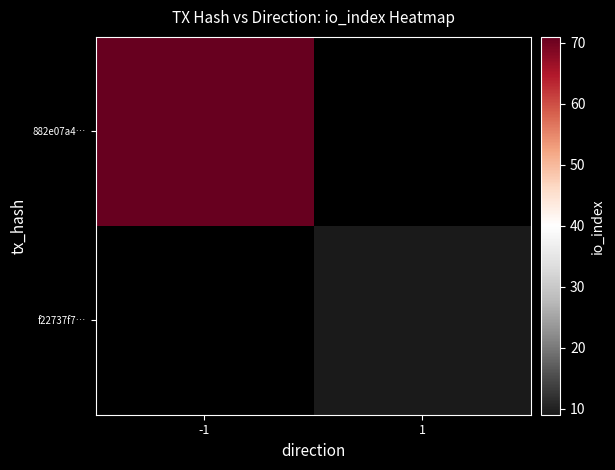

The value of f22737f7… at 1 is 5.9. True or false?

False